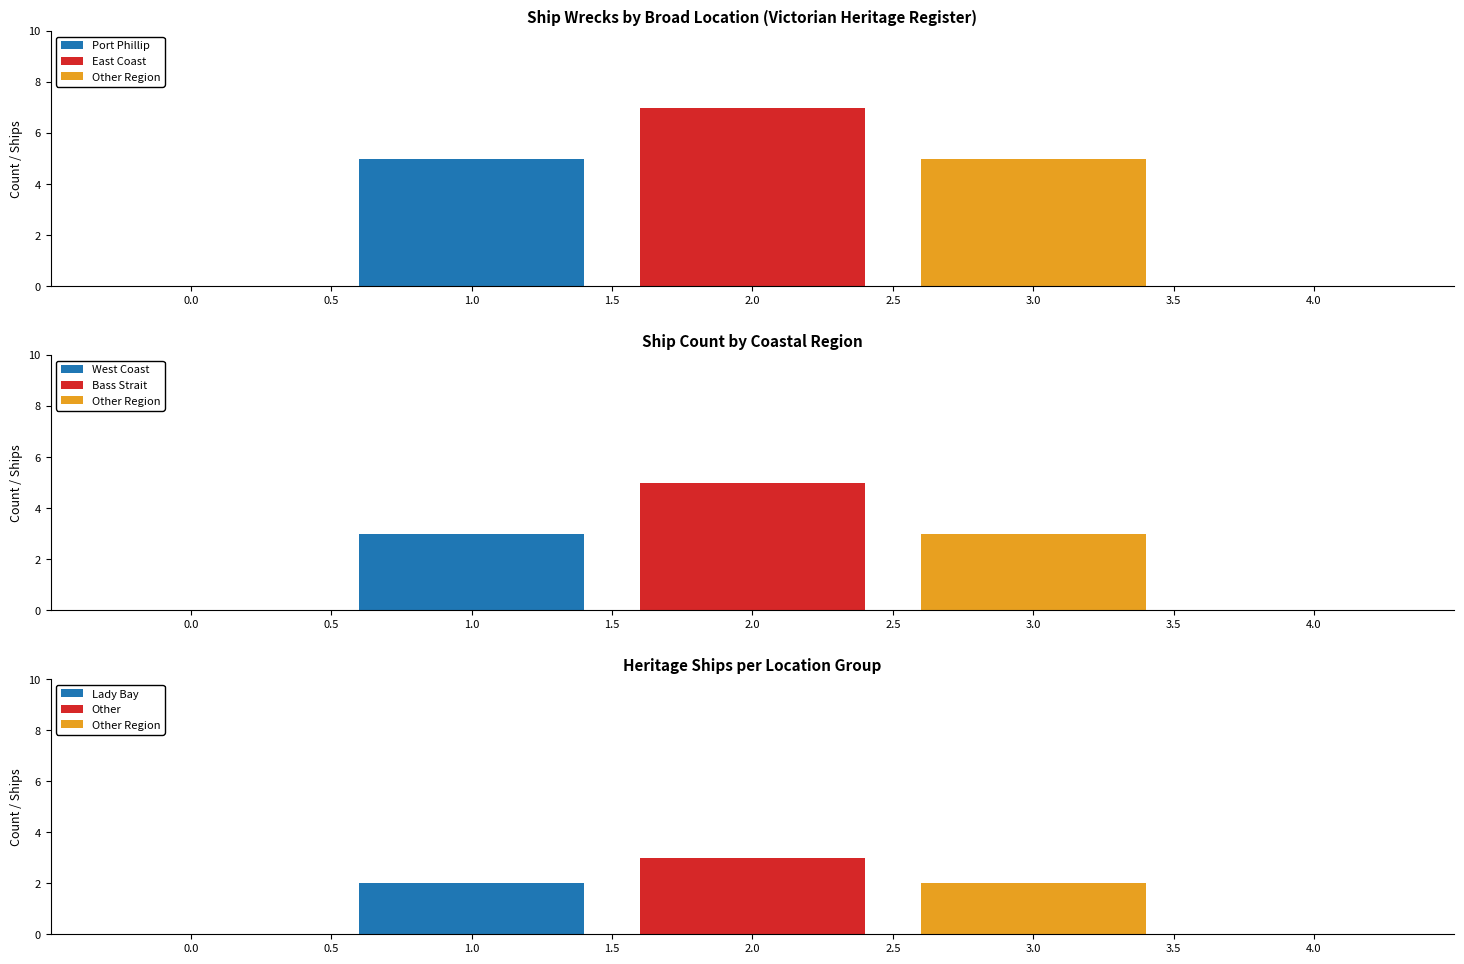

Which label corresponds to the smallest value in the chart?

Lady Bay